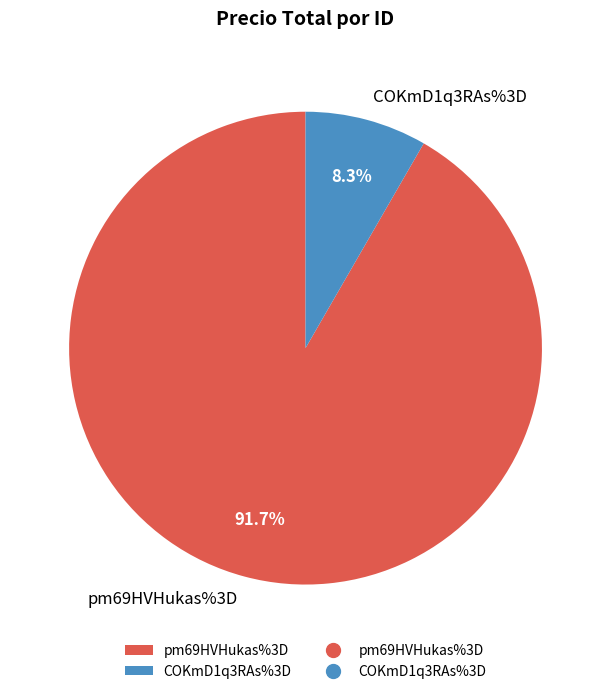

What percentage is the pm69HVHukas%3D slice, to the nearest percent?

92%